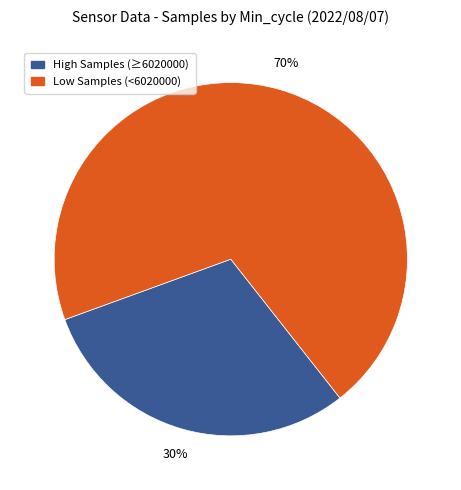

Count the number of slices in the pie.

2